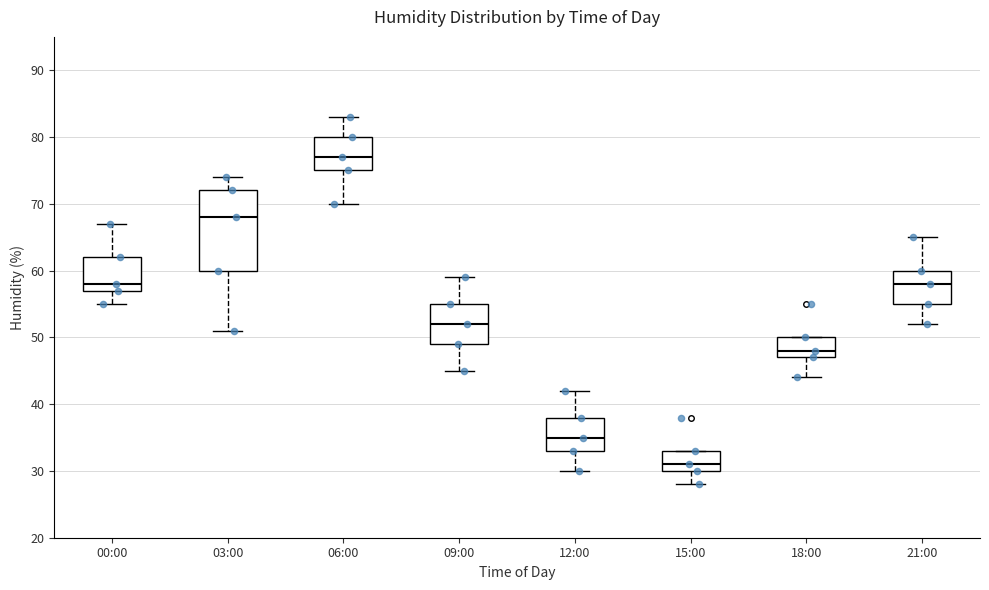

Which box's median line is the highest?

06:00